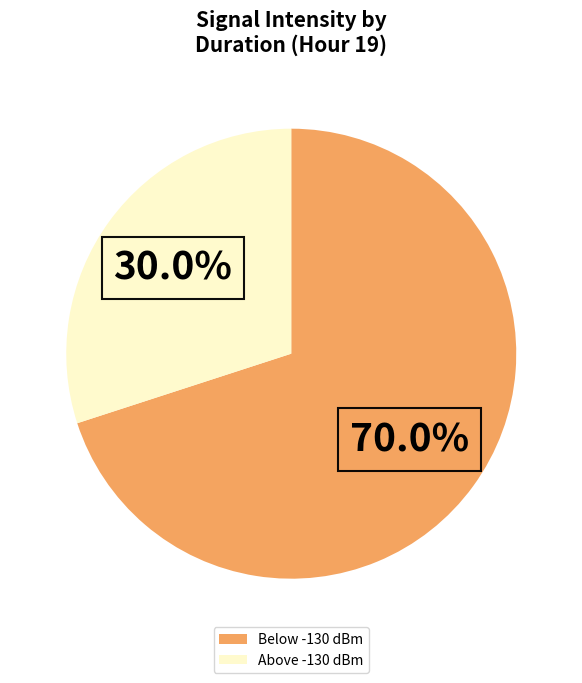

Rank the categories by value from lowest to highest.

Above -130 dBm, Below -130 dBm